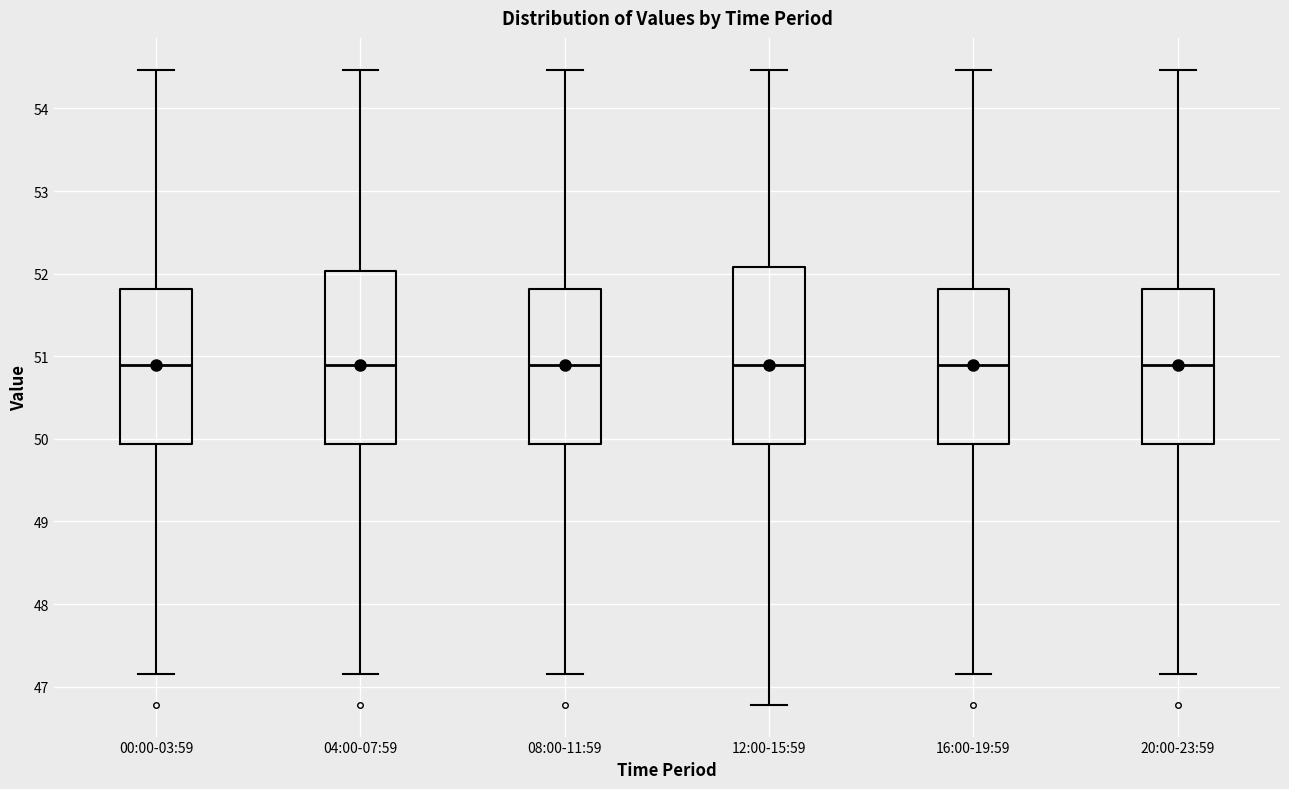

Reading left to right, transcribe this box plot: for each box, give where its median line is, the range the box spans, and where its two whiskers end, as read against the y-axis. The values are not printed on the chart, so give them approximately, as read against the axis.

00:00-03:59: median 50.9, box 49.9 to 51.8, whiskers 47.2 to 54.5
04:00-07:59: median 50.9, box 49.9 to 52.0, whiskers 47.2 to 54.5
08:00-11:59: median 50.9, box 49.9 to 51.8, whiskers 47.2 to 54.5
12:00-15:59: median 50.9, box 49.9 to 52.1, whiskers 46.8 to 54.5
16:00-19:59: median 50.9, box 49.9 to 51.8, whiskers 47.2 to 54.5
20:00-23:59: median 50.9, box 49.9 to 51.8, whiskers 47.2 to 54.5